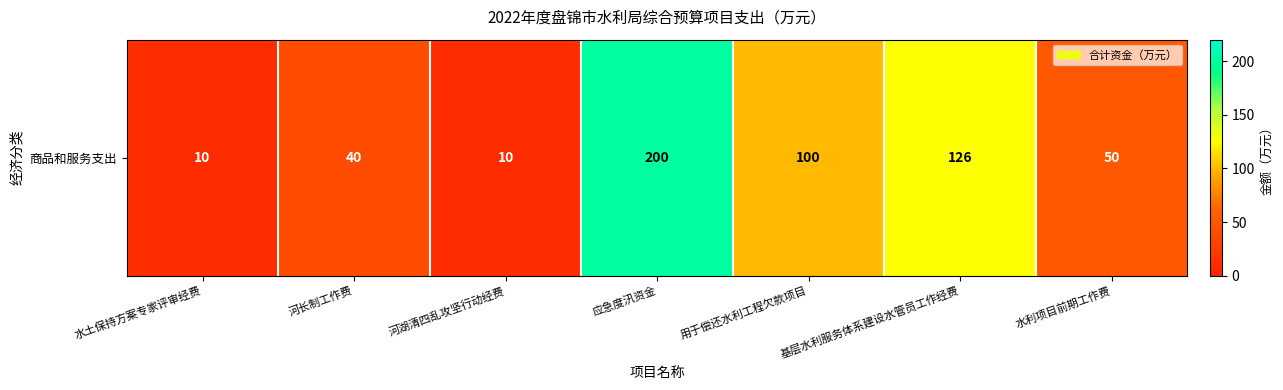

What is the sum of all values?

536